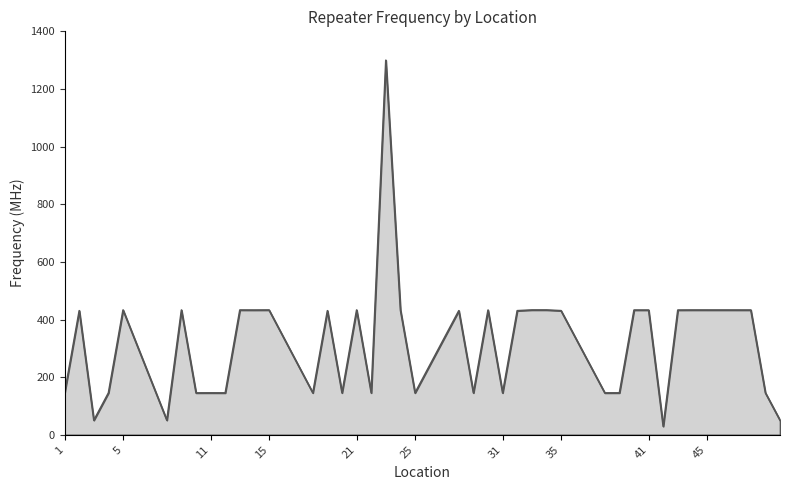

What is the difference between the maximum and minimum values?

1270.2